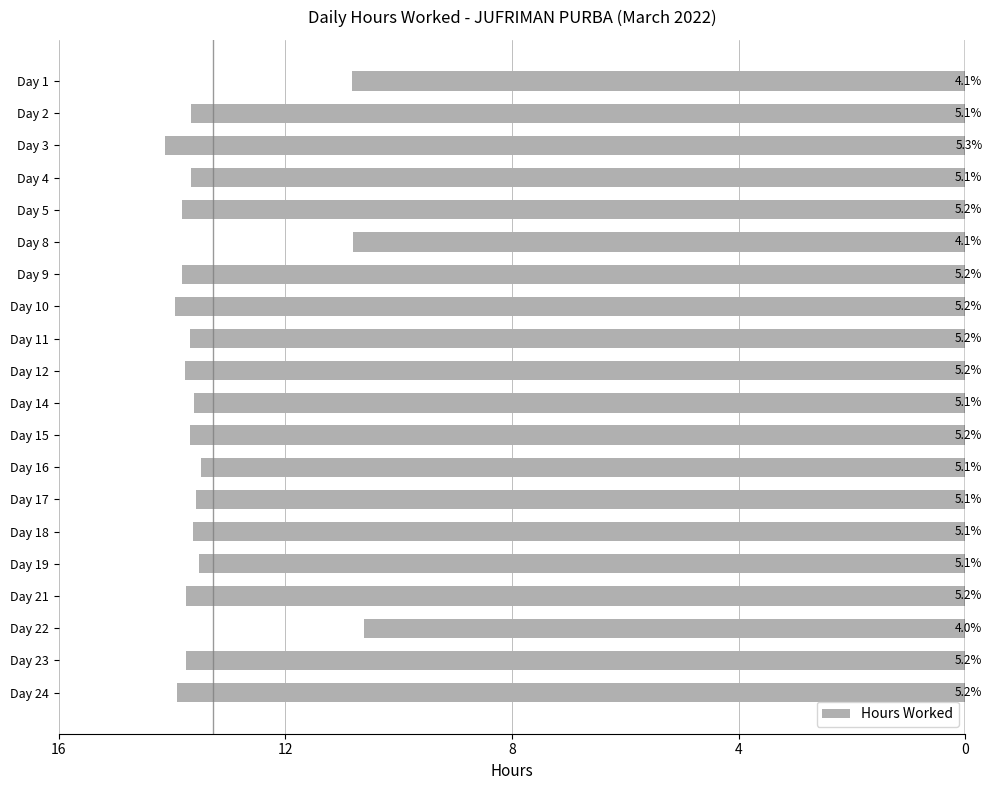

How many bars are there in total?

20